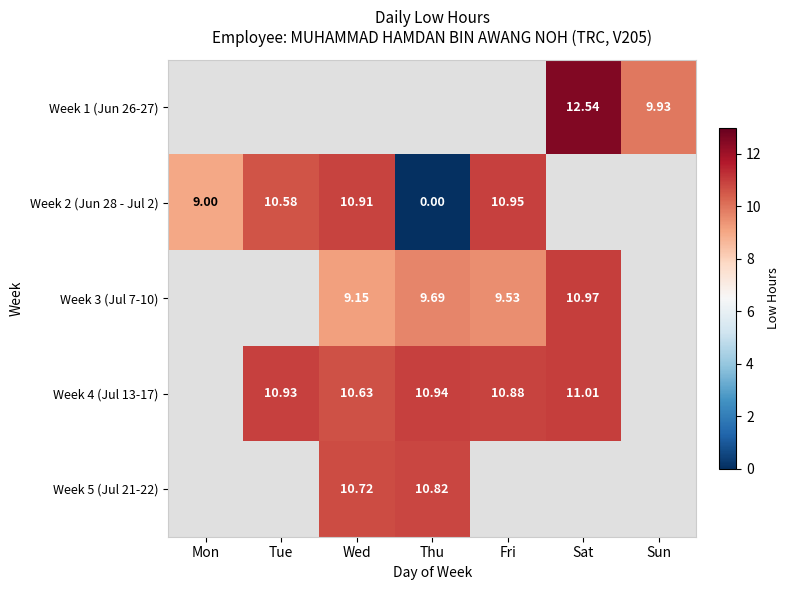

Is the value of Week 1 (Jun 26-27) at Sat greater than the value of Week 3 (Jul 7-10) at Fri?

Yes